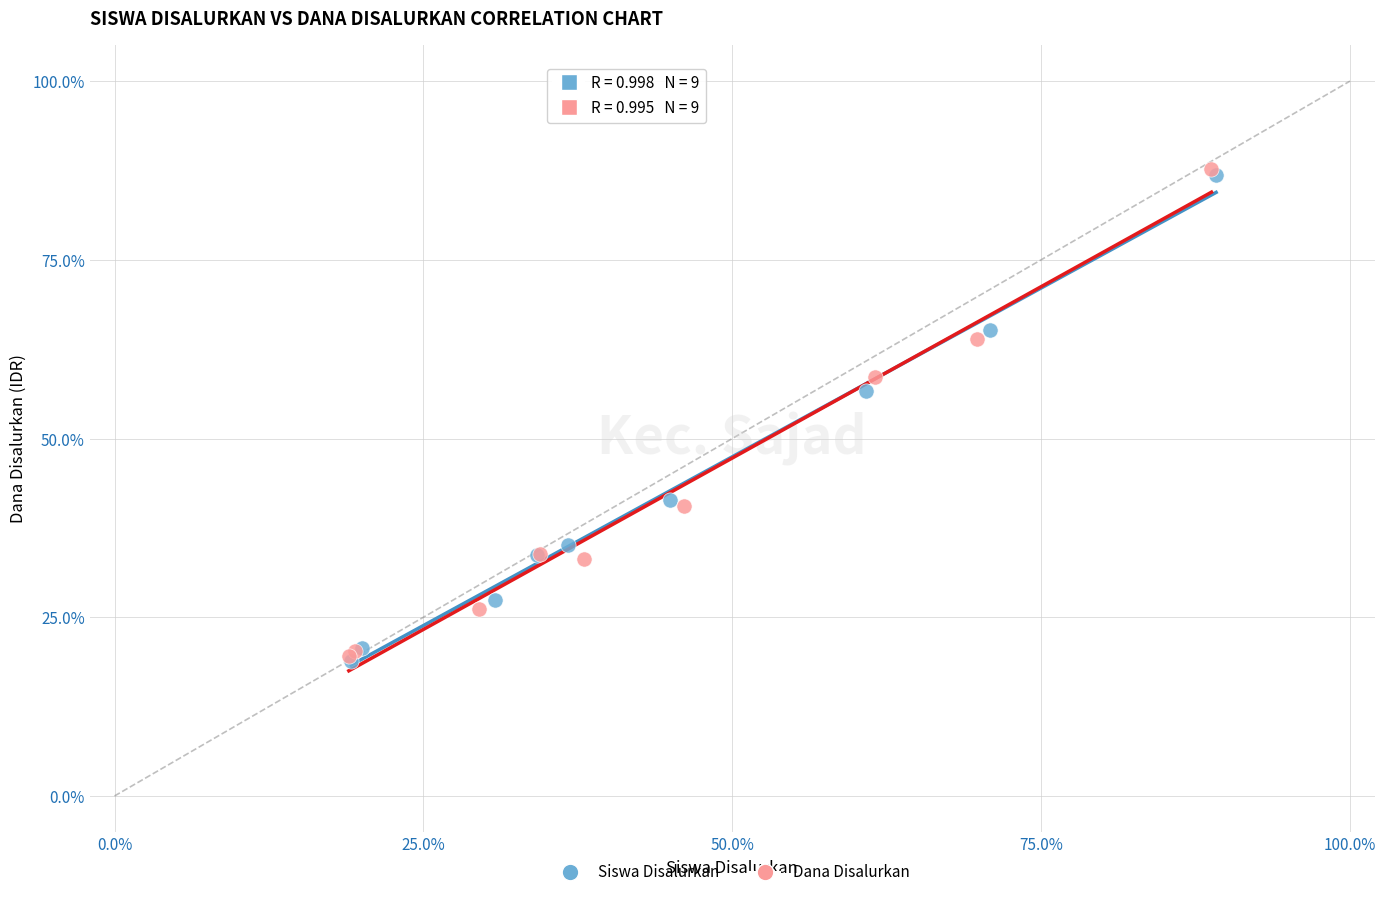

What are all the series names shown in the legend?

Siswa Disalurkan, Dana Disalurkan